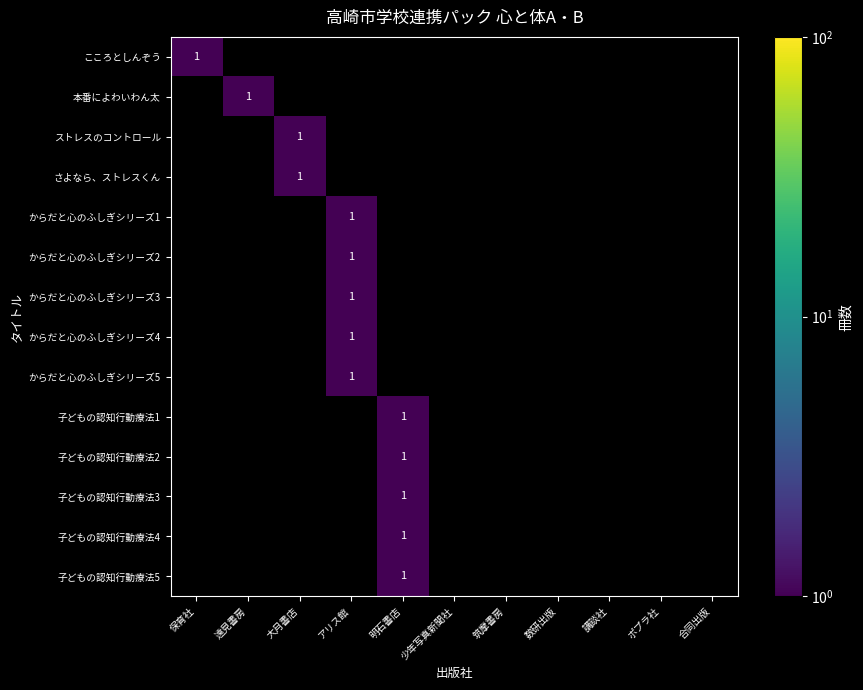

How many series are shown in this chart?

14